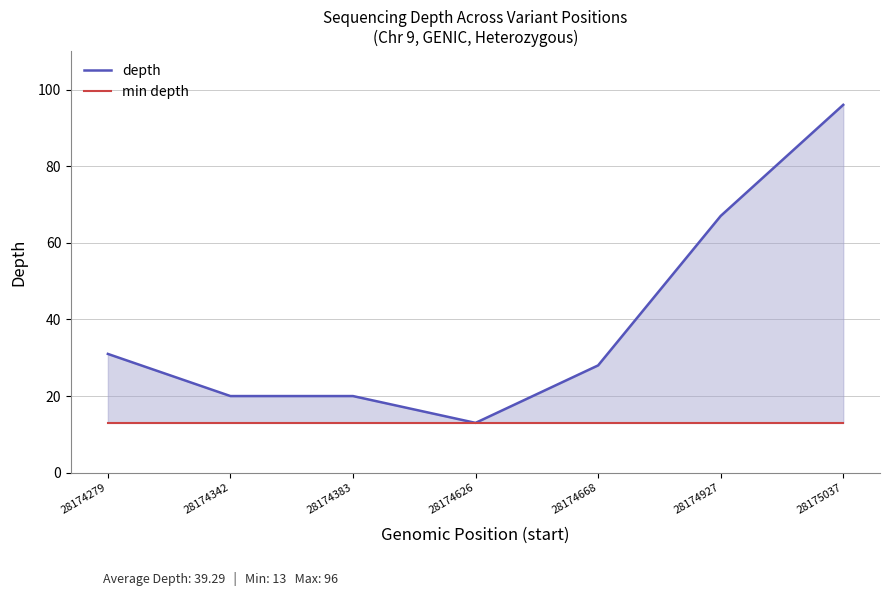

Rank the categories by min depth value from lowest to highest.

28174279, 28174342, 28174383, 28174626, 28174668, 28174927, 28175037